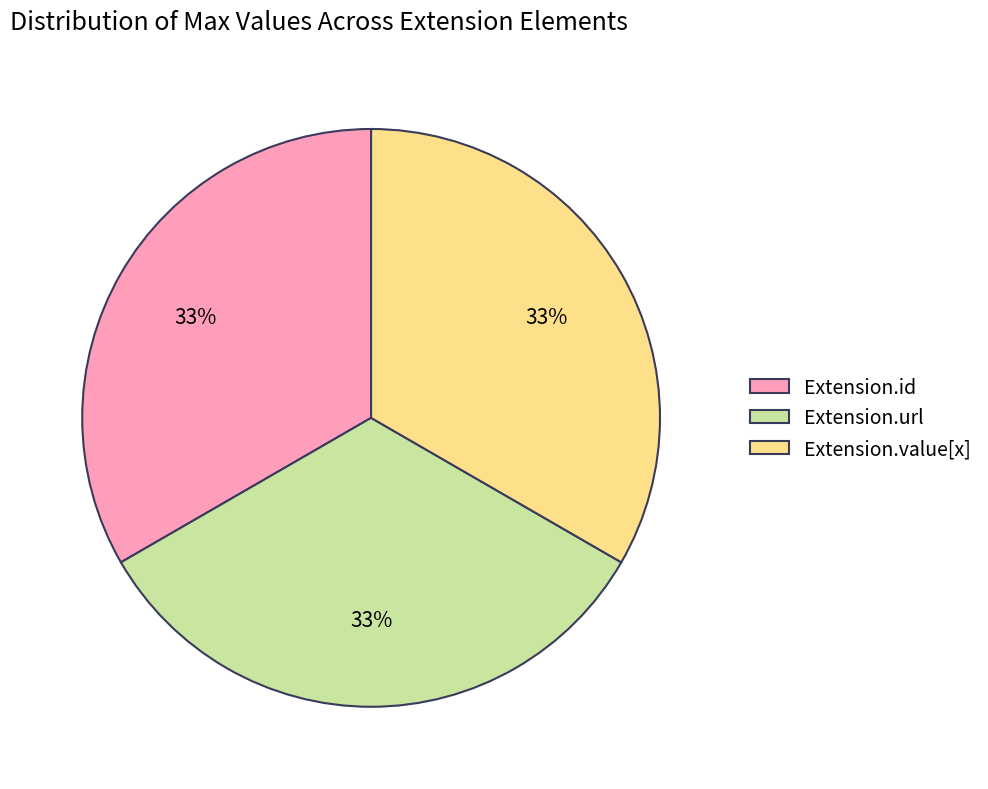

What is the ratio of the value at Extension.url to the value at Extension.value[x]?

1.0